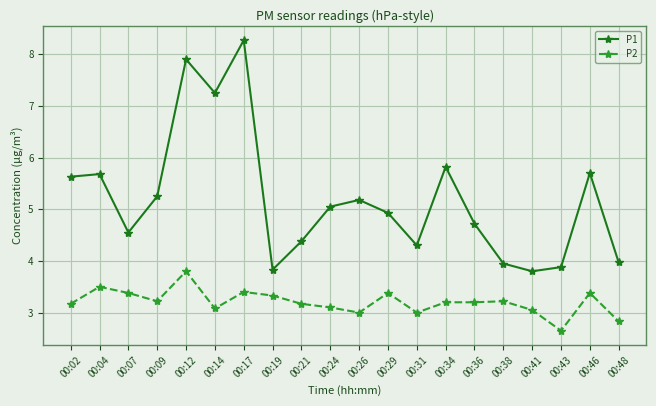

Count the number of categories in the chart.

20